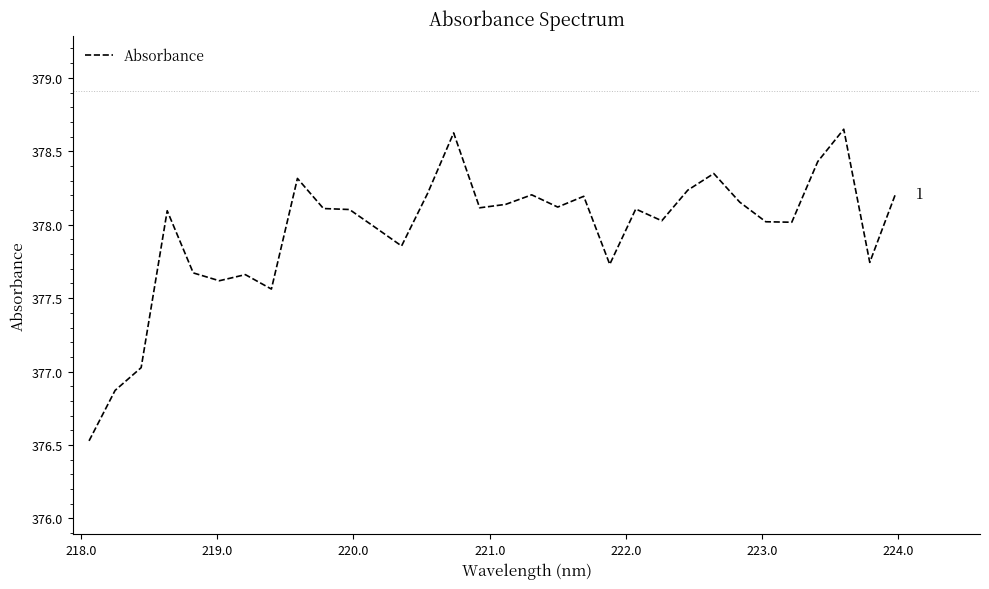

What is the smallest value displayed?

376.5